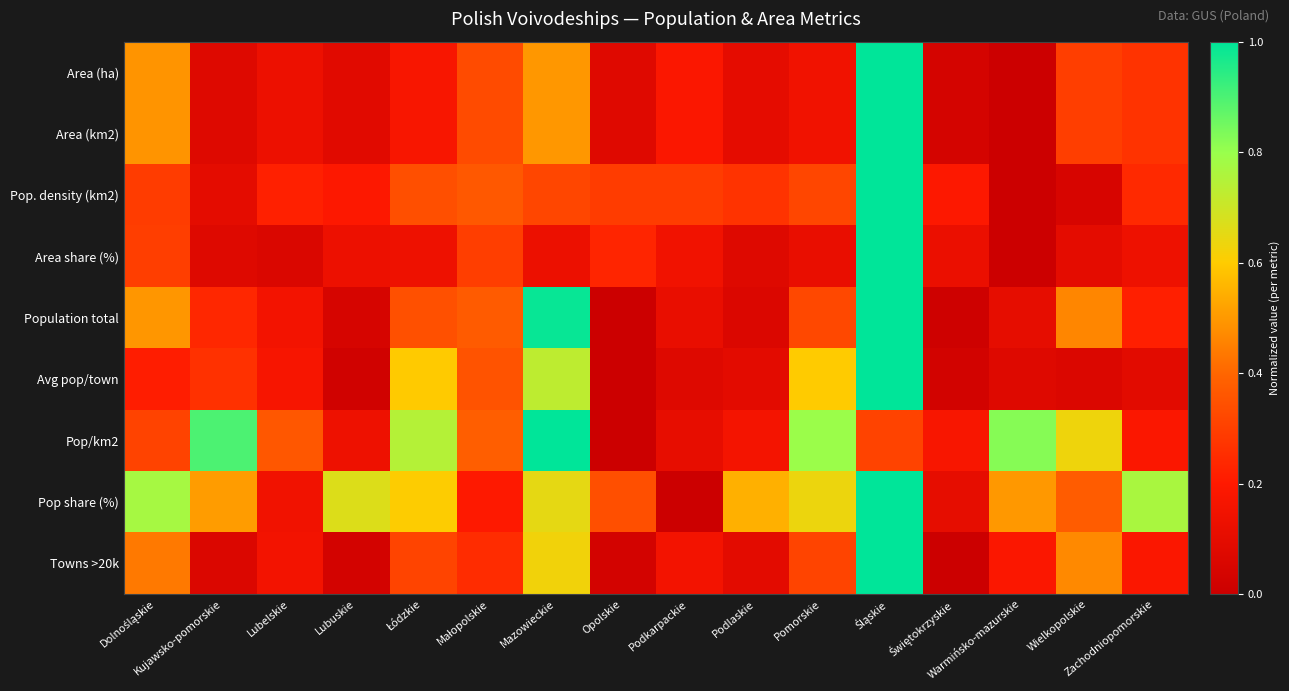

At Wielkopolskie, list the series in order from smallest to largest.

Pop. density (km2), Avg pop/town, Area share (%), Area (km2), Area (ha), Pop share (%), Population total, Towns >20k, Pop/km2